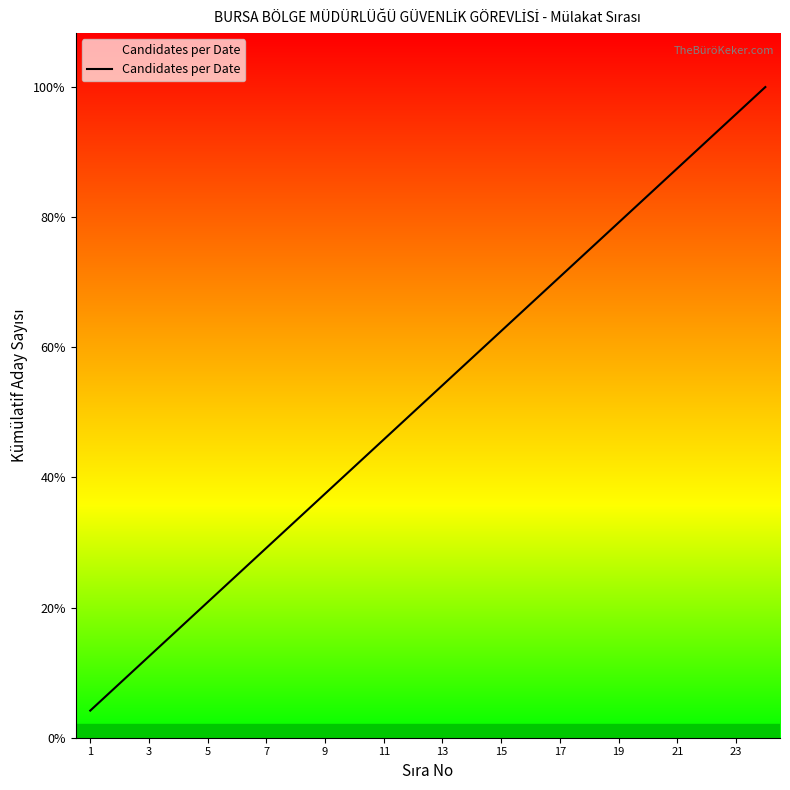

Does the chart display data point markers on the line(s)?

No